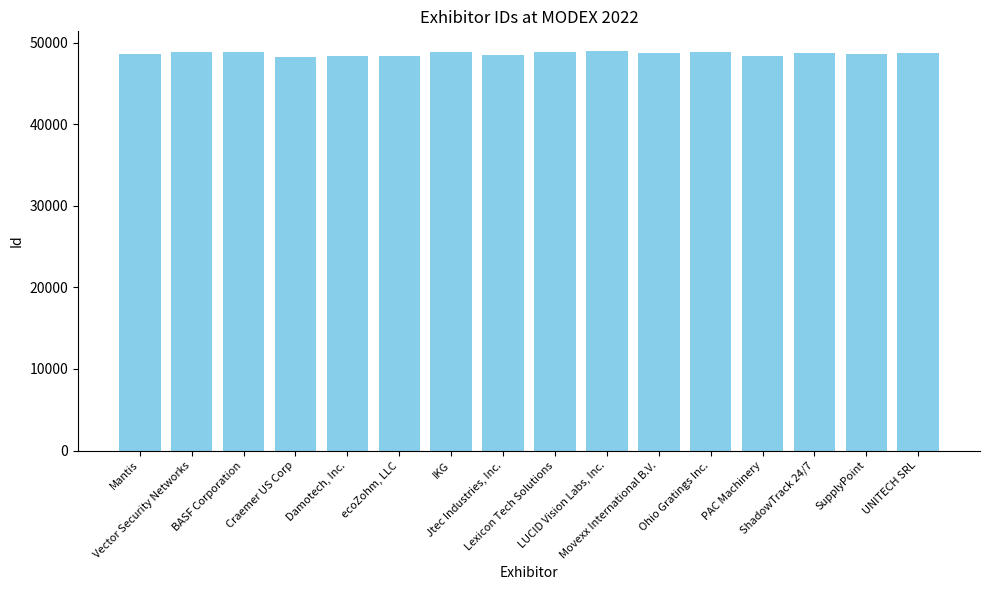

What value does the data have at LUCID Vision Labs, Inc., to the nearest 50?

48950